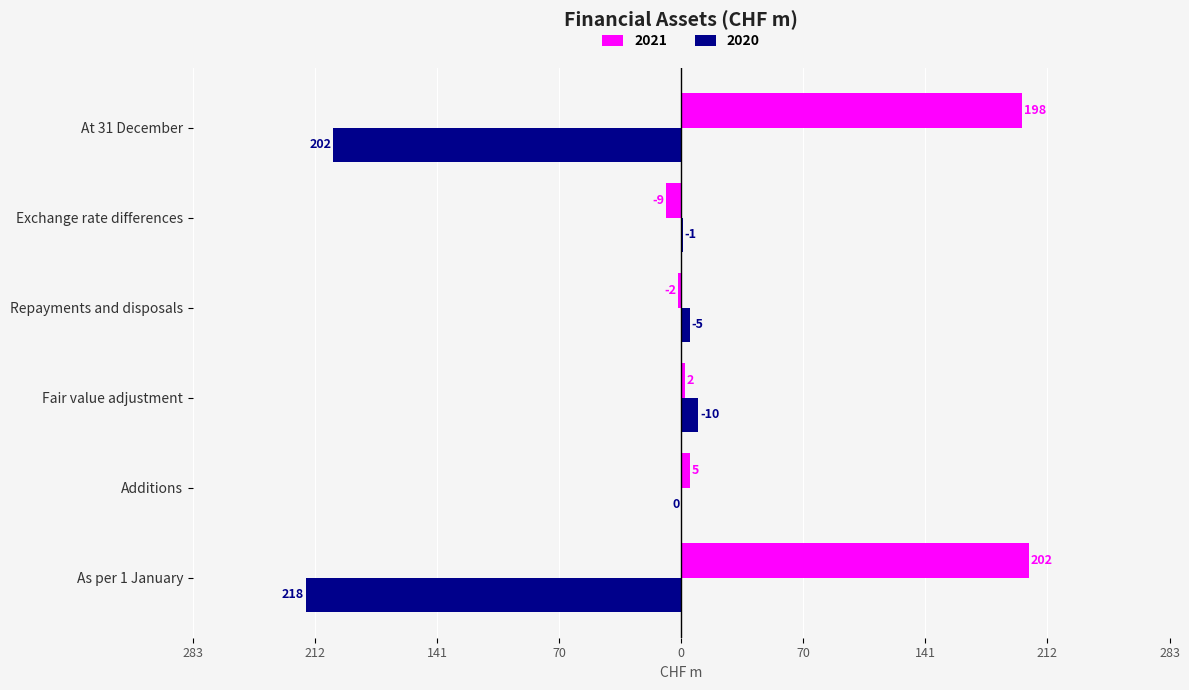

At which label does 2020 first exceed 1?

Fair value adjustment